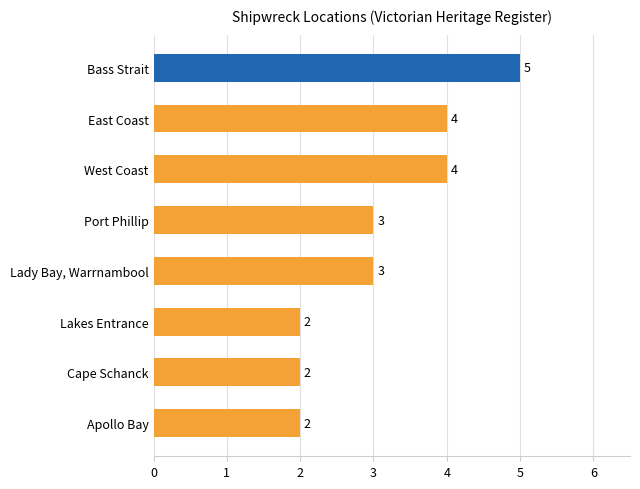

Is it true that the value at Lakes Entrance is 3?

False